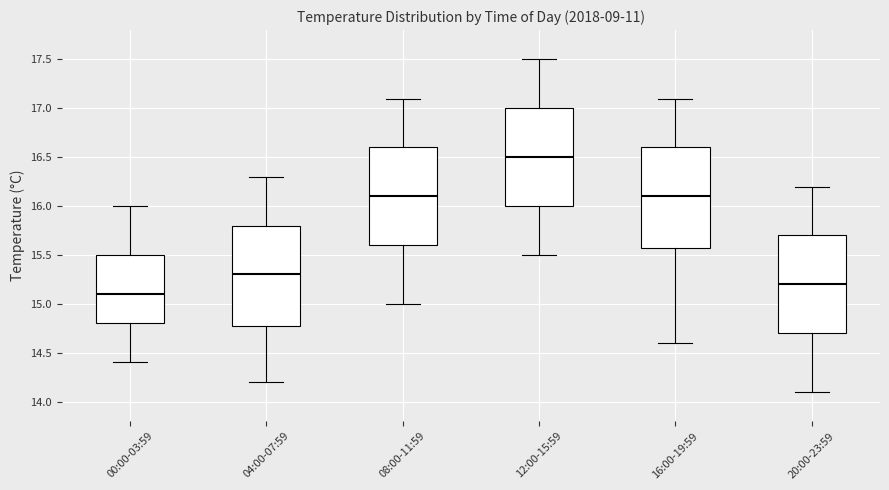

Where is the upper edge of the box for 16:00-19:59 on the y-axis? The values are not printed on the chart, so give them approximately, as read against the axis.

16.6